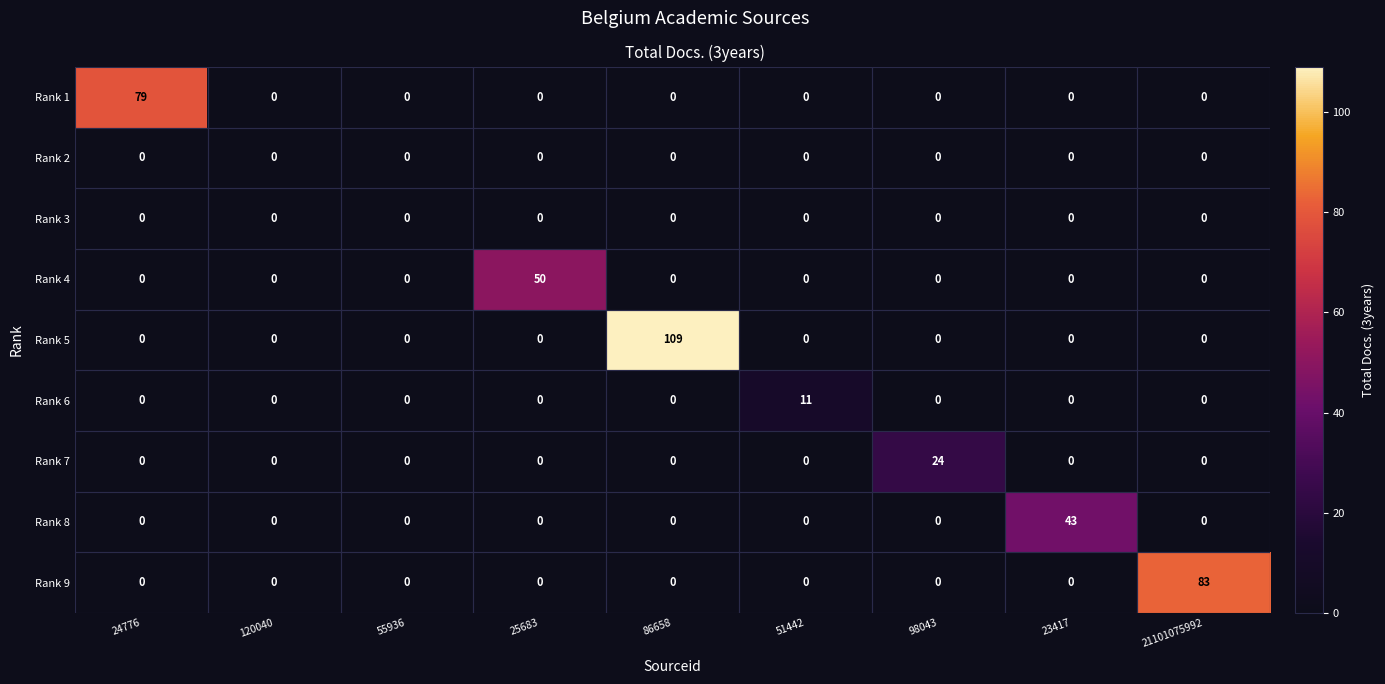

What is the sum of all Rank 9 values?

83